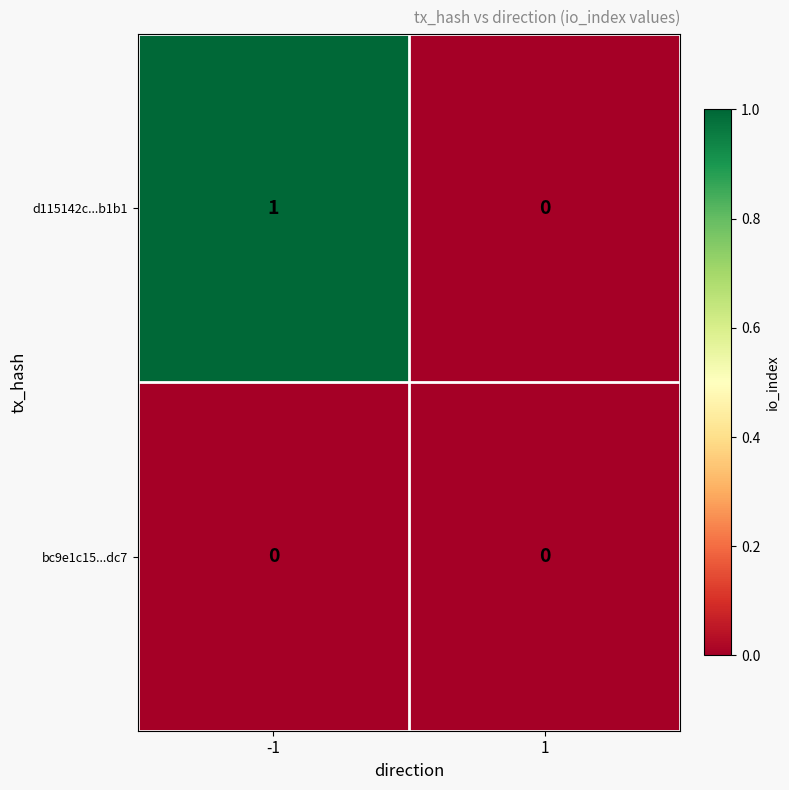

Rank the series by their maximum value, from highest to lowest.

d115142c...b1b1, bc9e1c15...dc7